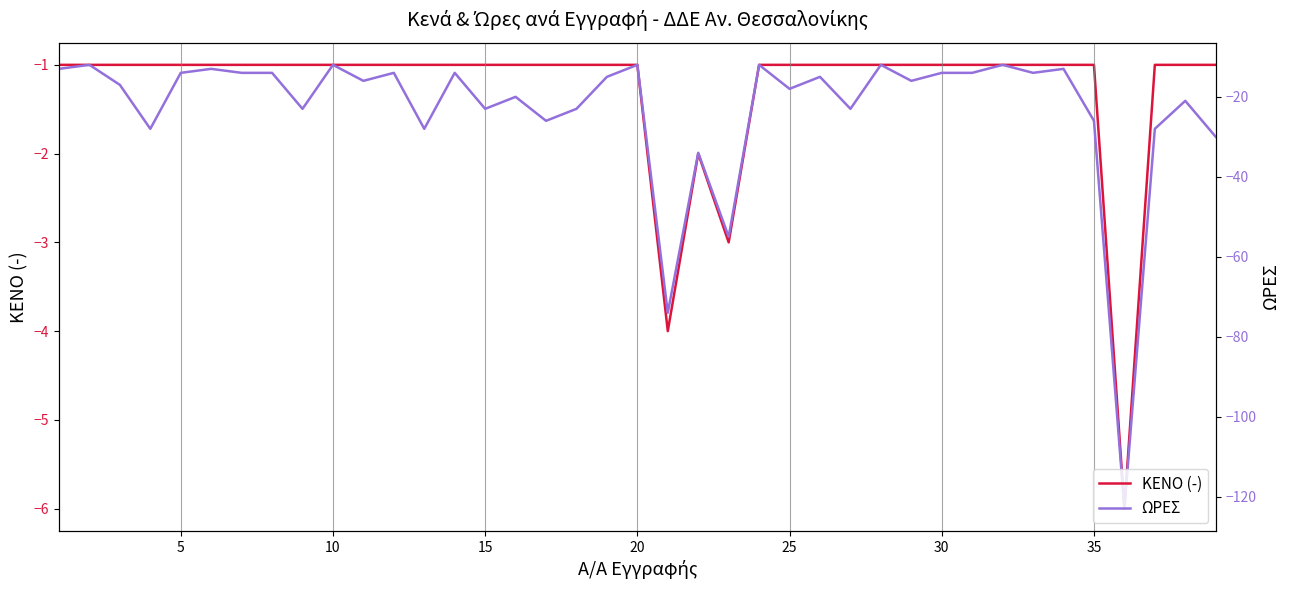

Reading right to left, list all the values displayed in this chart.

ΚΕΝΟ (-): -1	-1	-1	-6	-1	-1	-1	-1	-1	-1	-1	-1	-1	-1	-1	-1	-3	-2	-4	-1	-1	-1	-1	-1	-1	-1	-1	-1	-1	-1	-1	-1	-1	-1	-1	-1	-1	-1	-1
ΩΡΕΣ: -30	-21	-28	-123	-26	-13	-14	-12	-14	-14	-16	-12	-23	-15	-18	-12	-55	-34	-74	-12	-15	-23	-26	-20	-23	-14	-28	-14	-16	-12	-23	-14	-14	-13	-14	-28	-17	-12	-13